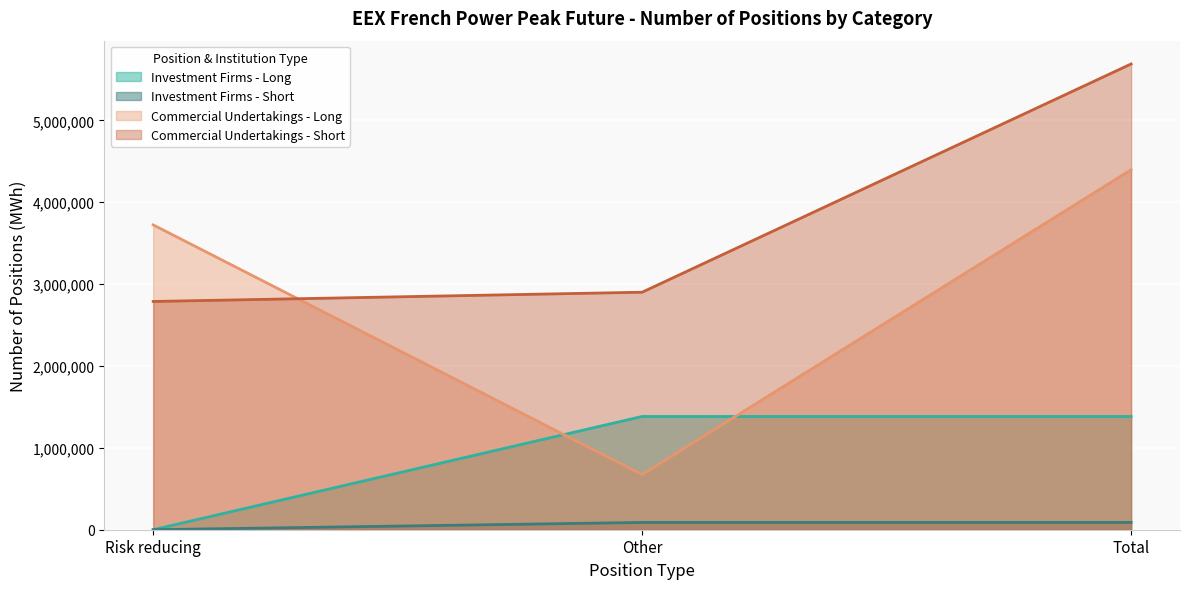

Reading right to left, list all the values displayed in this chart.

Long: 1383288	1383288	0
Short: 88896	88896	0
Long_commercial: 4396524	673356	3723168
Short_commercial: 5688576	2900832	2787744